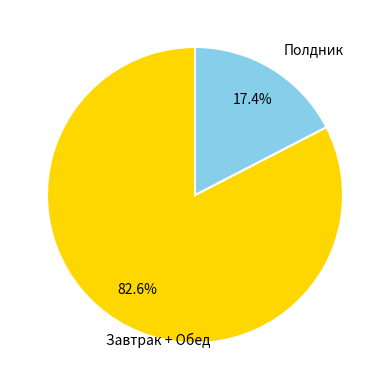

Which category has the biggest portion of the pie?

Завтрак + Обед